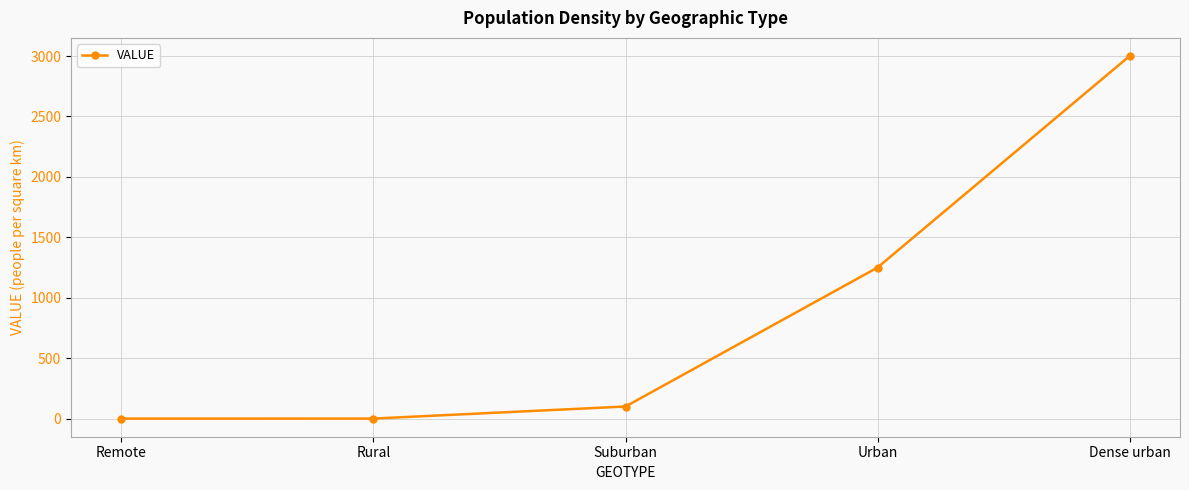

How many lines are shown in the chart?

1